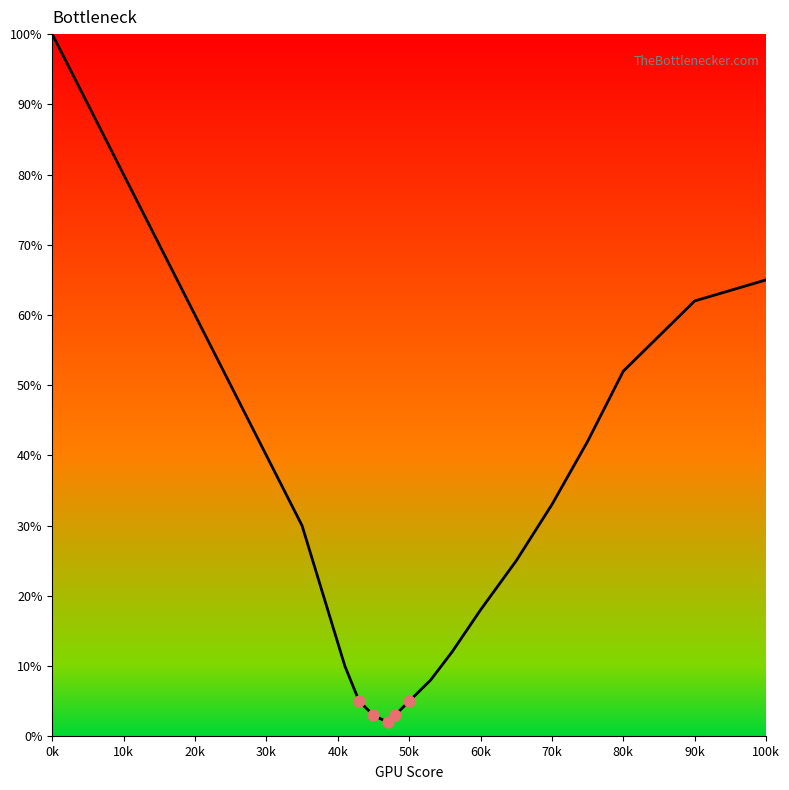

What is the difference between the maximum and minimum values?

98